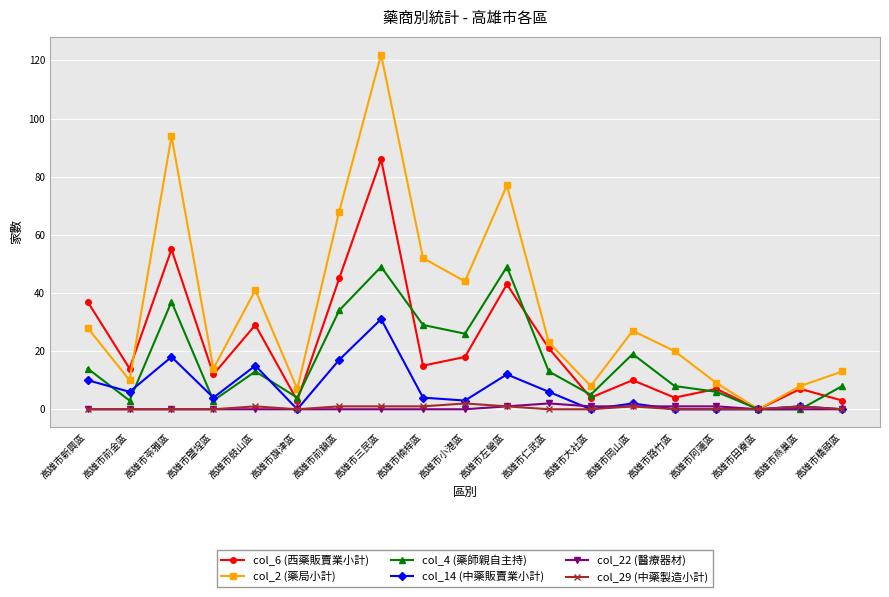

Where is the first local minimum for col_14 (中藥販賣業小計)?

高雄市前金區